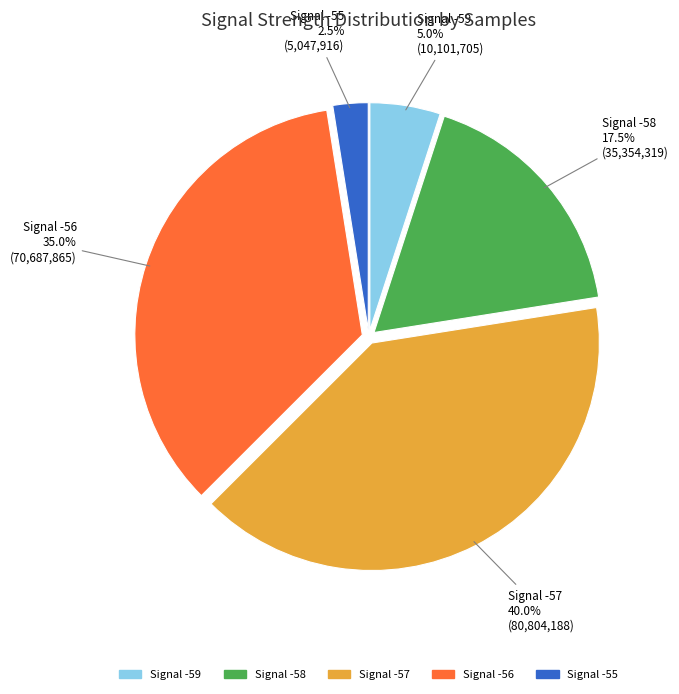

Count the number of slices in the pie.

5